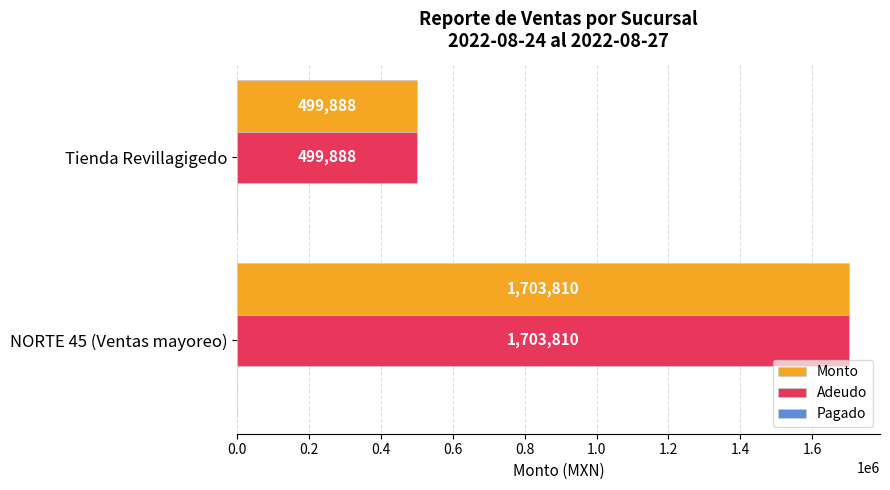

The Monto series shows 499887.5 at Tienda Revillagigedo. True or false?

True